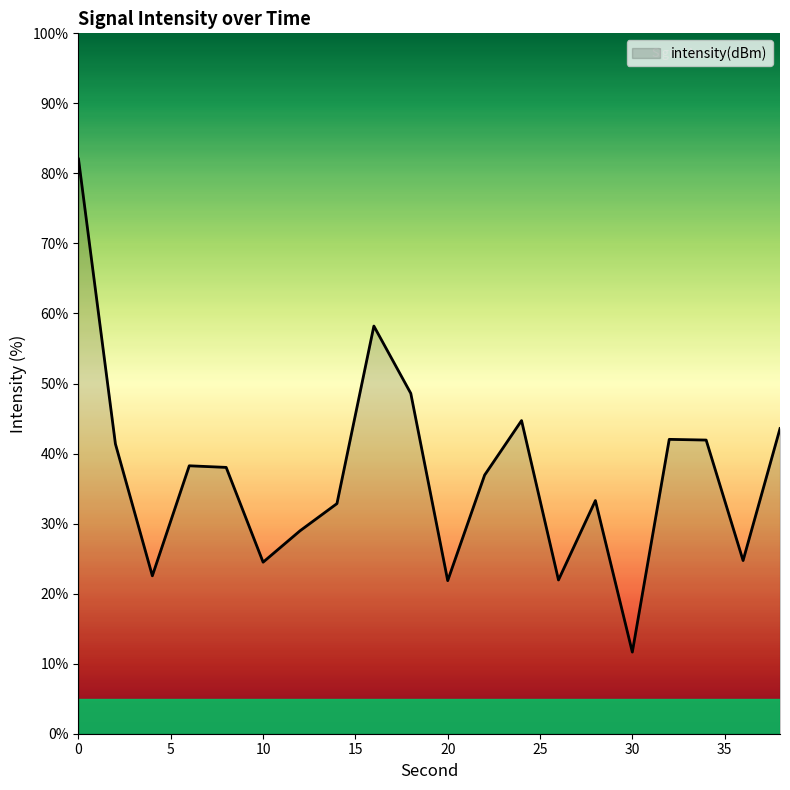

What is the average value?

36.9